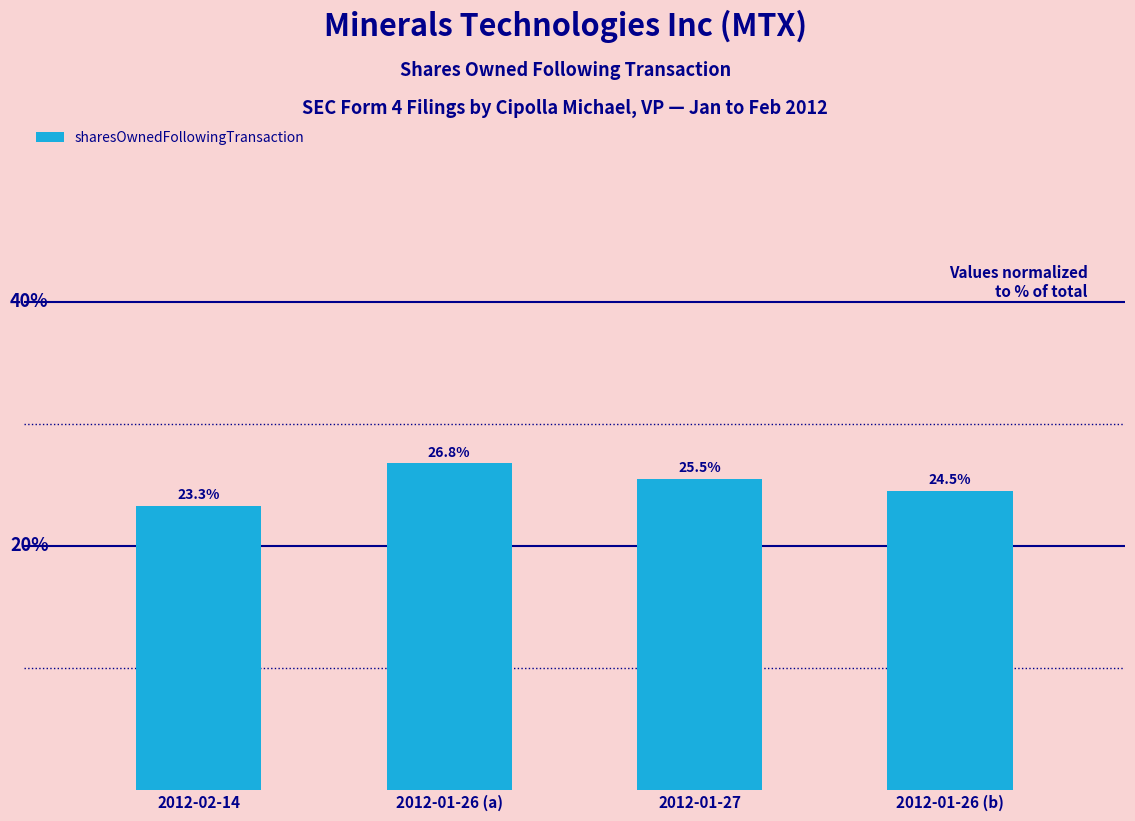

At which category does the chart reach its minimum across all series?

2012-02-14